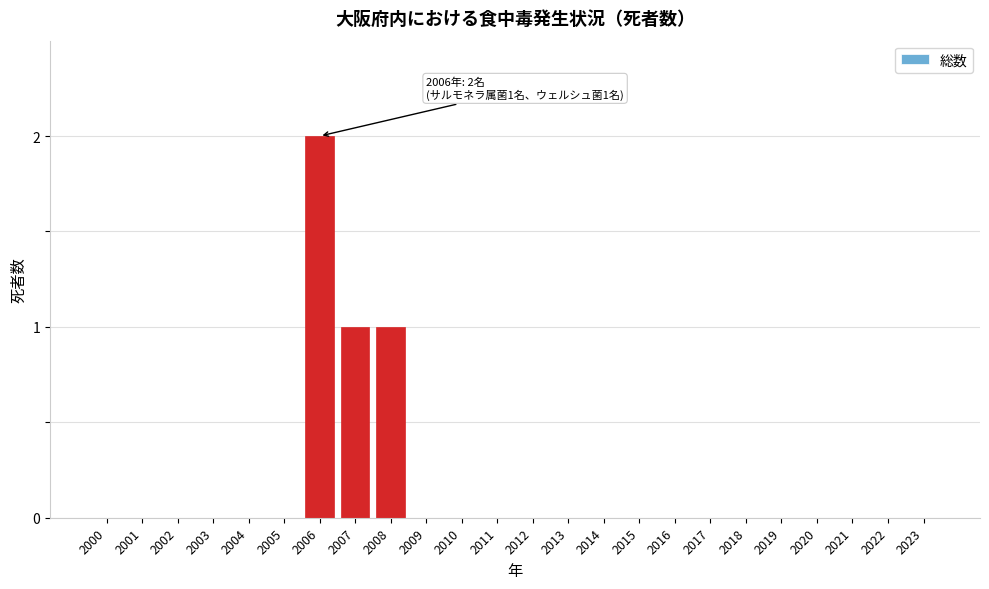

Reading right to left, what are all the values shown in this chart?

2023=0	2022=0	2021=0	2020=0	2019=0	2018=0	2017=0	2016=0	2015=0	2014=0	2013=0	2012=0	2011=0	2010=0	2009=0	2008=1	2007=1	2006=2	2005=0	2004=0	2003=0	2002=0	2001=0	2000=0